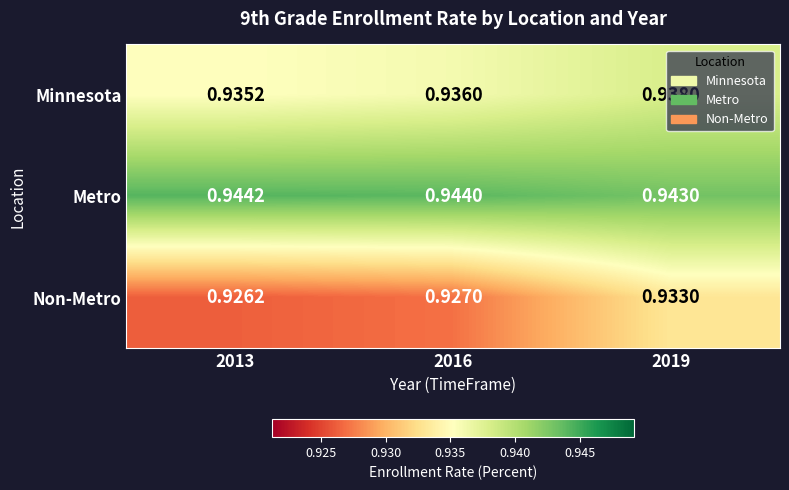

Which series has the largest total across all categories?

Metro